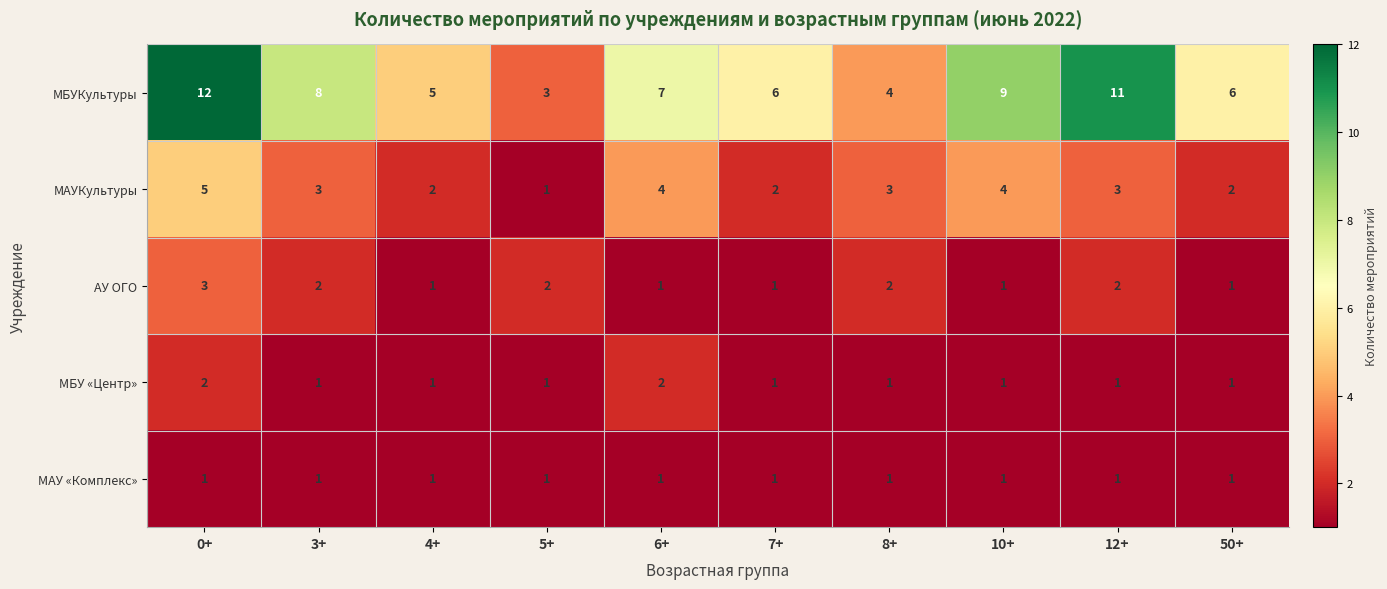

What is the difference between the highest and lowest values at 12+?

10